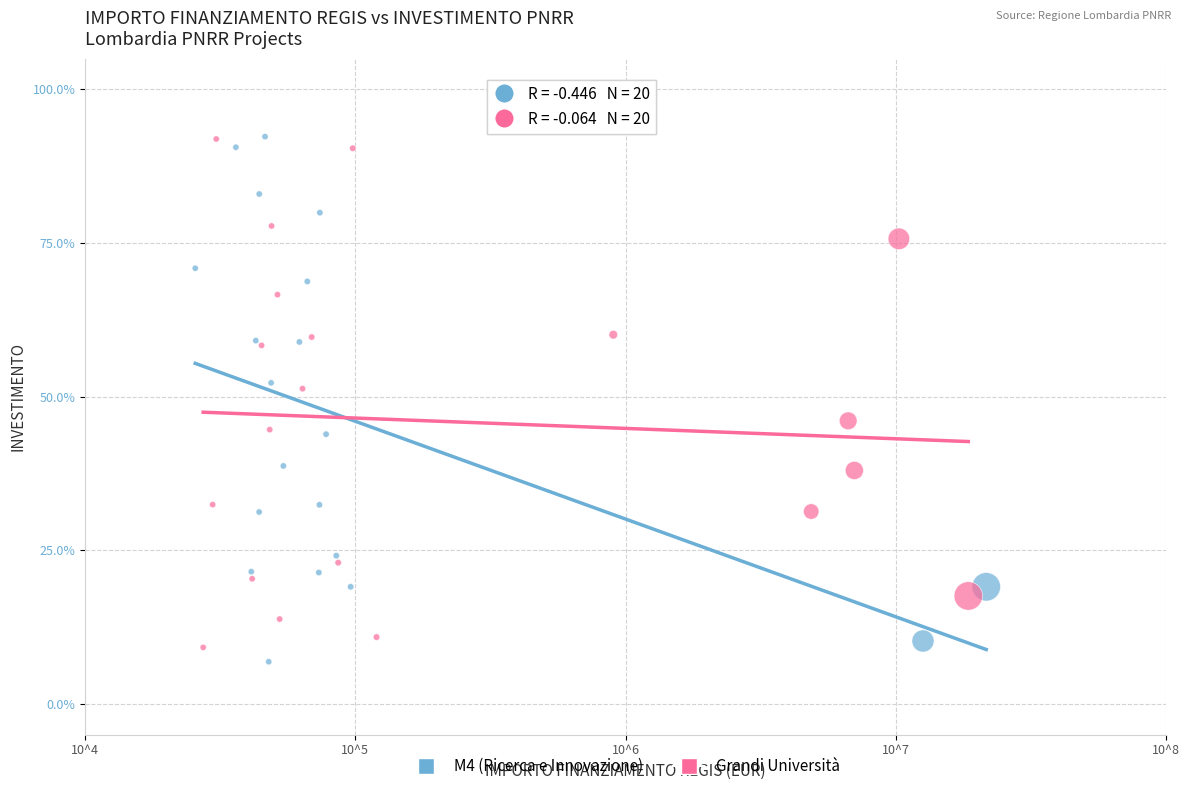

Which series has the largest Y range (max minus min)?

M4 (Ricerca e Innovazione)